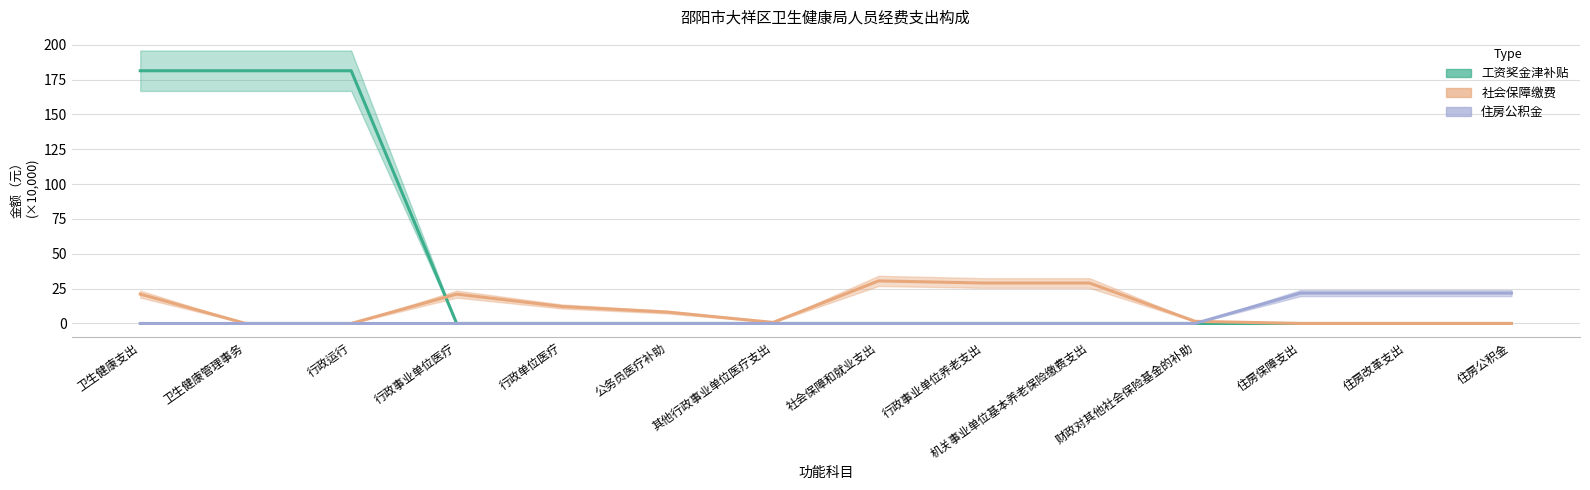

Between 住房保障支出 and 行政单位医疗, which is larger?

住房保障支出